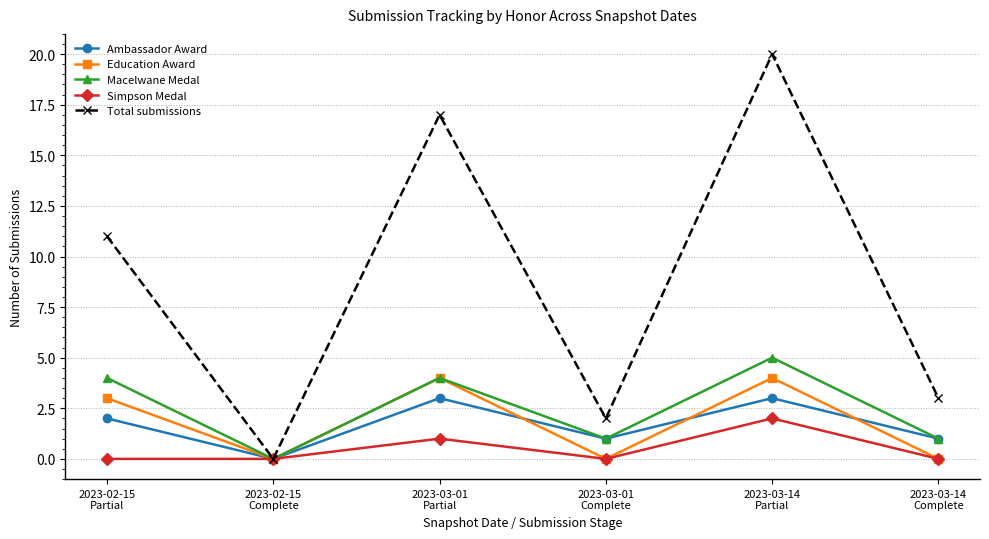

Reading left to right, list all the values displayed in this chart.

Ambassador Award: 2	0	3	1	3	1
Education Award: 3	0	4	0	4	0
Macelwane Medal: 4	0	4	1	5	1
Simpson Medal: 0	0	1	0	2	0
Total submissions: 11	0	17	2	20	3